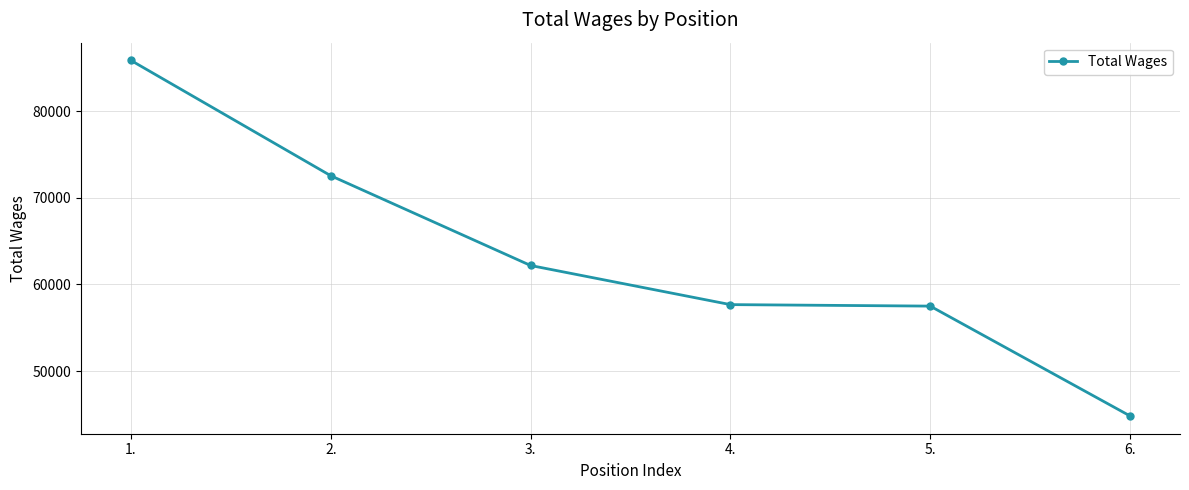

What is the change in value from 2. to 6.?

-27705